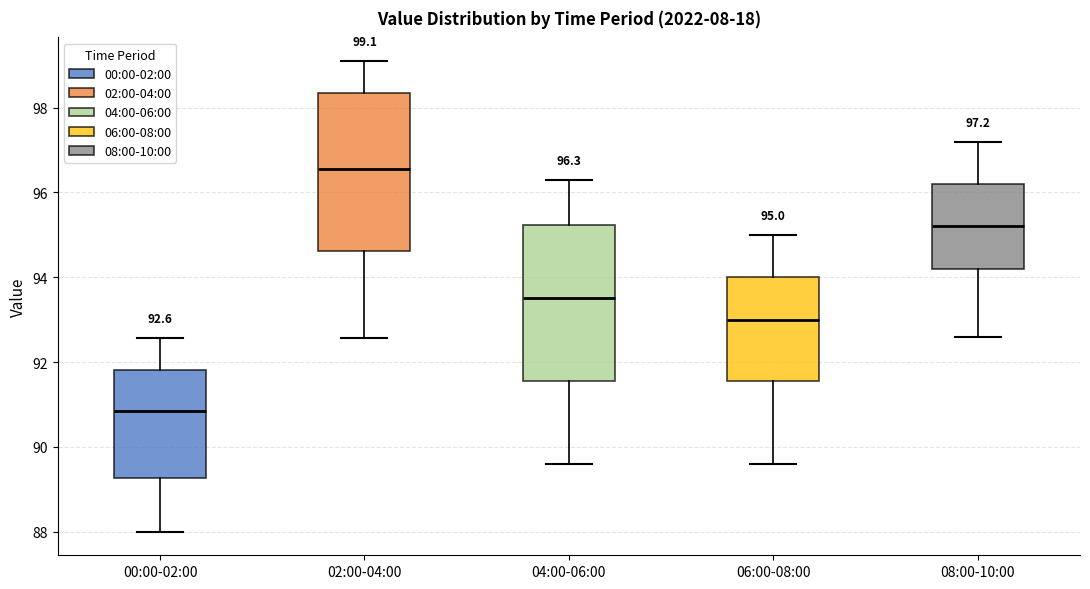

Which box's median line is the highest?

02:00-04:00